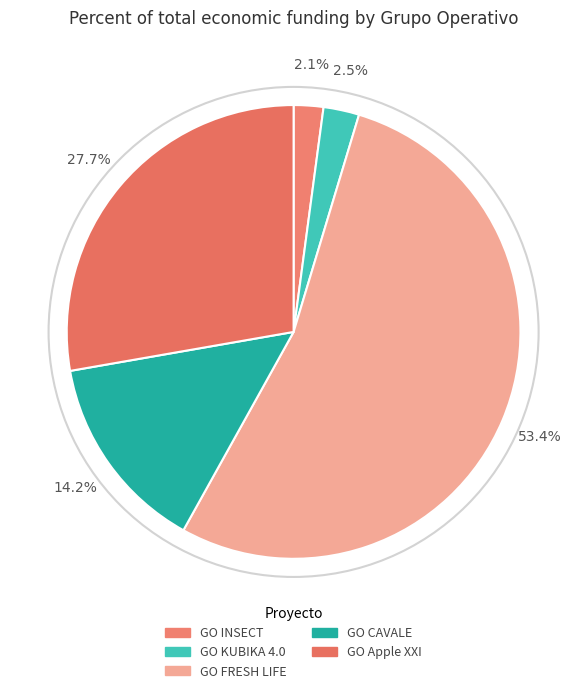

How many segments does this pie chart have?

5